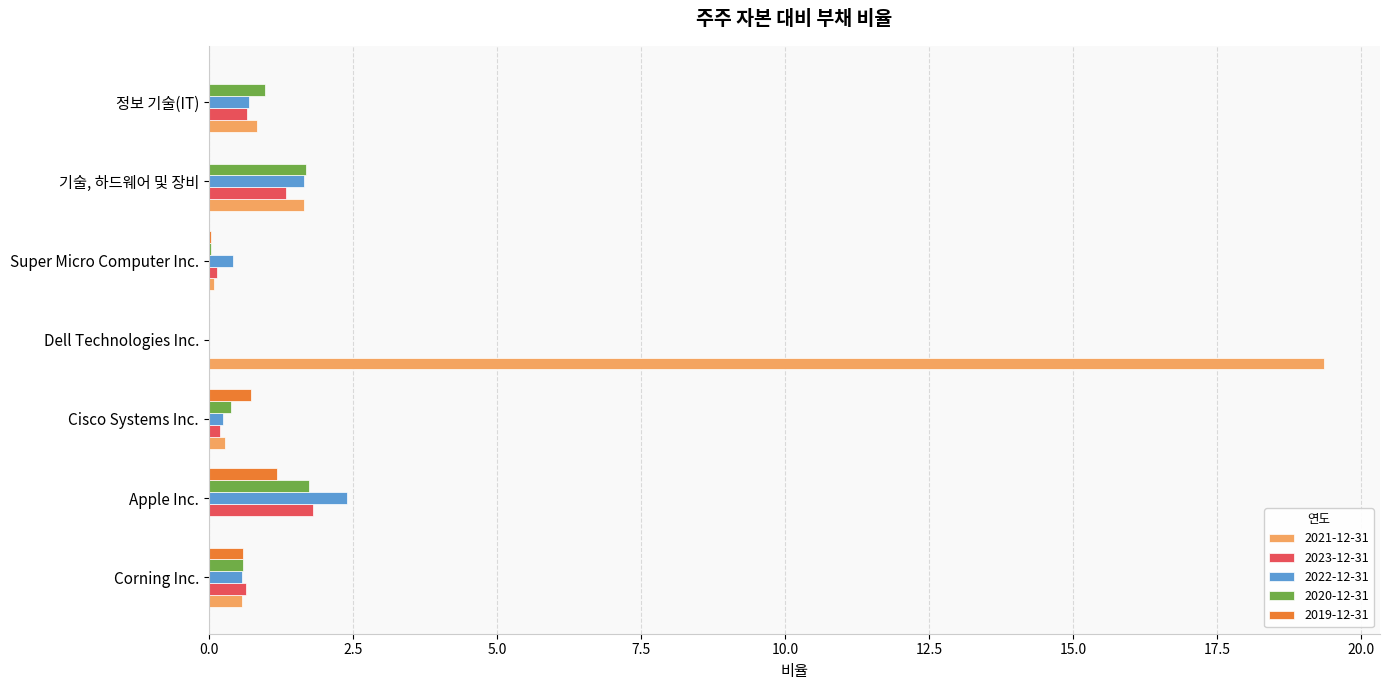

What is the difference between the 2022-12-31 values at Super Micro Computer Inc. and 기술, 하드웨어 및 장비?

1.2